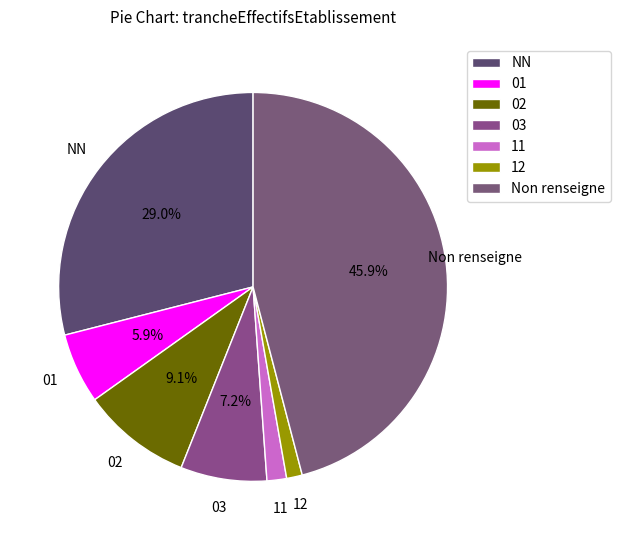

Combined, what portion of the pie is NN and 03?

36.2%